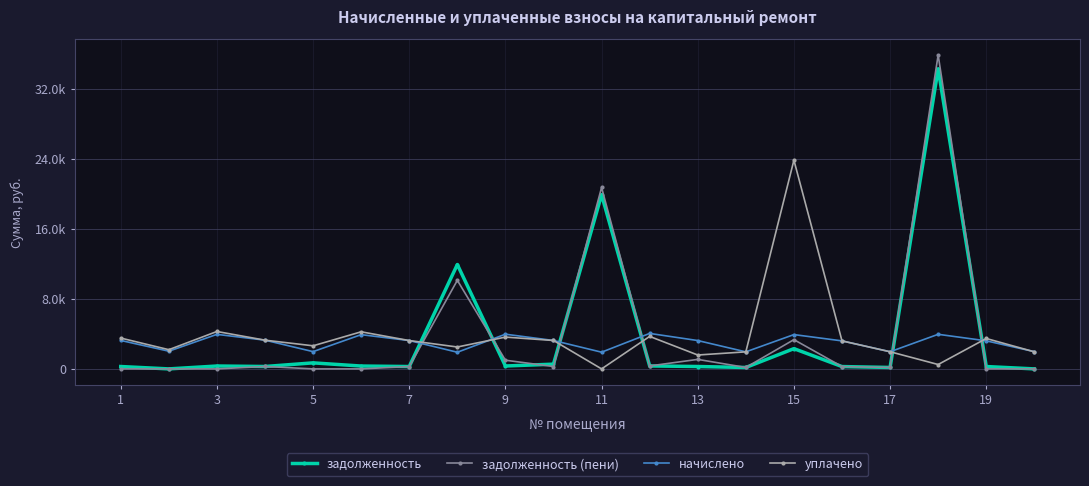

Does the chart have visible grid lines?

Yes